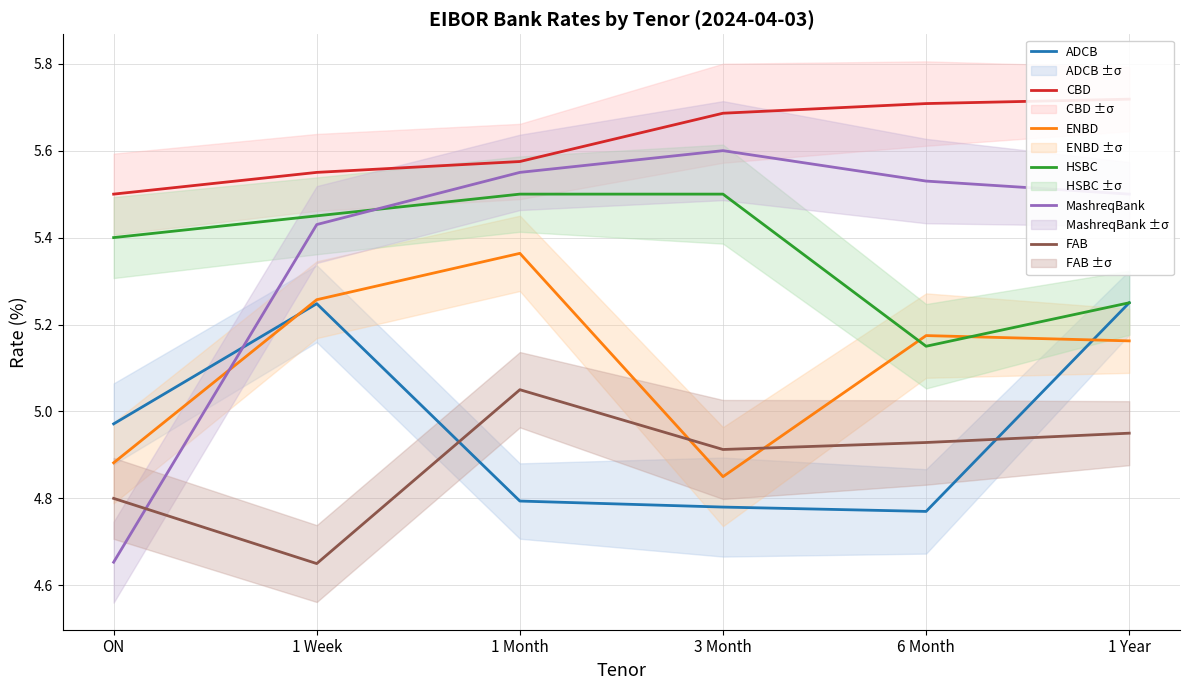

How many interior local valleys does the HSBC series have?

1